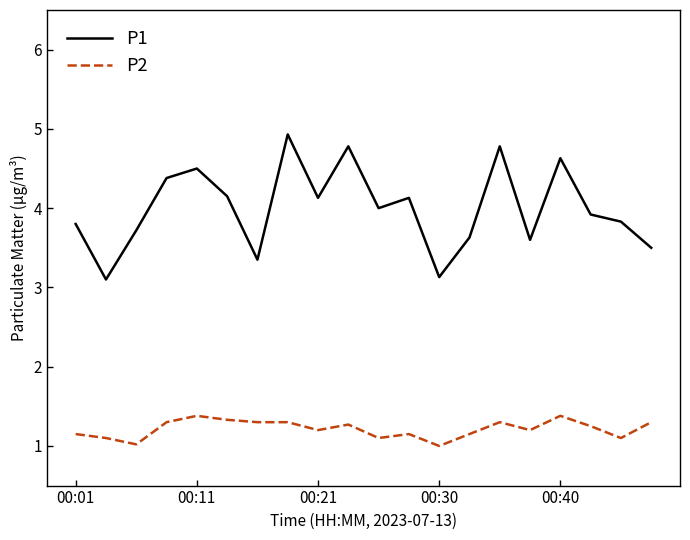

True or false: P1 and P2 intersect in this chart.

False